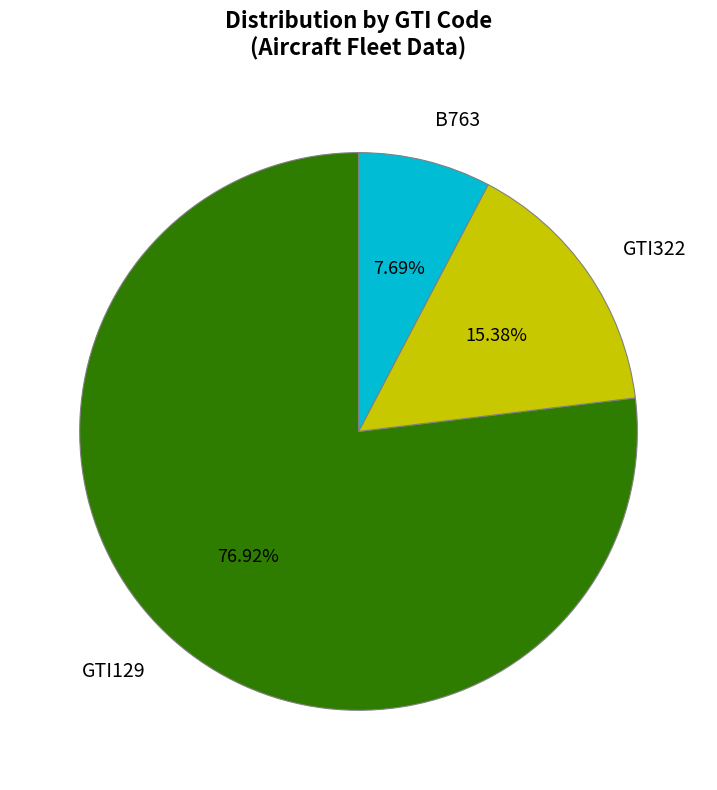

To the nearest percent, what percentage of the pie is GTI129?

77%